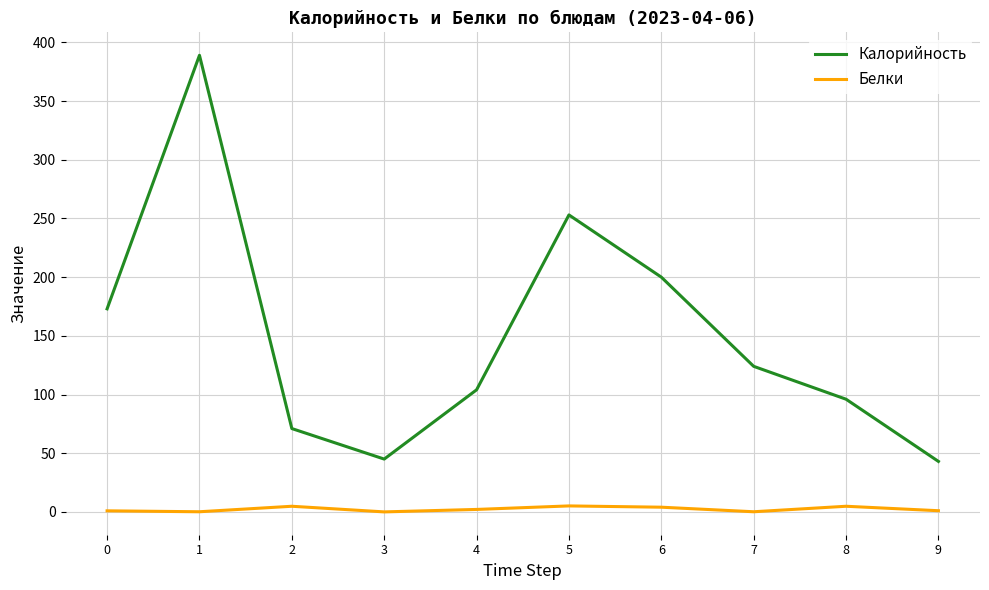

Which series has the widest spread of values?

Калорийность